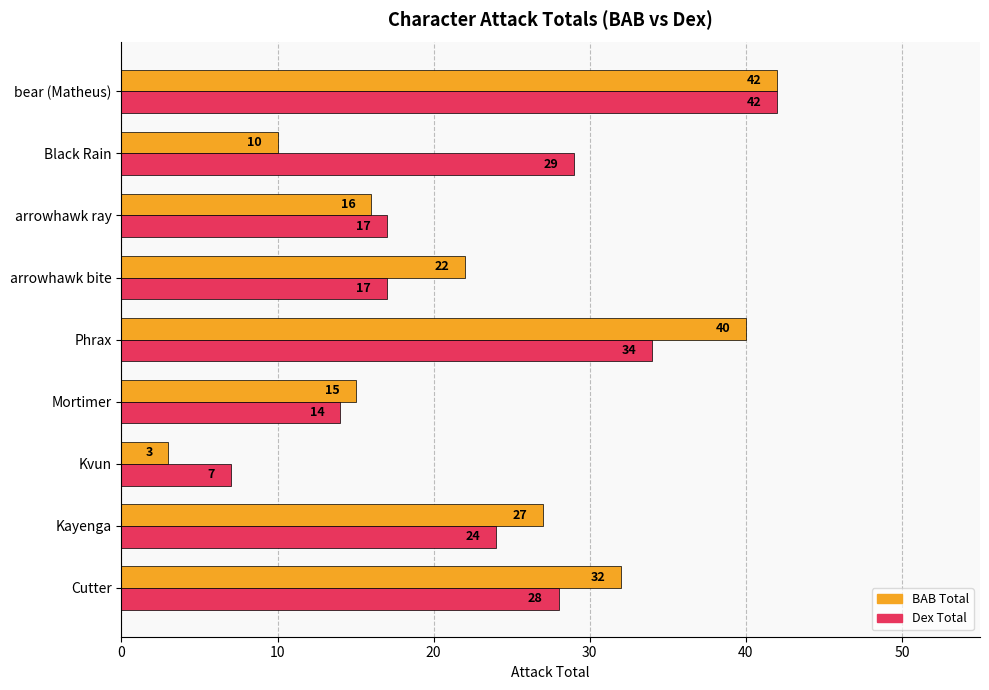

Rank the categories by BAB Total value from lowest to highest.

Kvun, Black Rain, Mortimer, arrowhawk ray, arrowhawk bite, Kayenga, Cutter, Phrax, bear (Matheus)